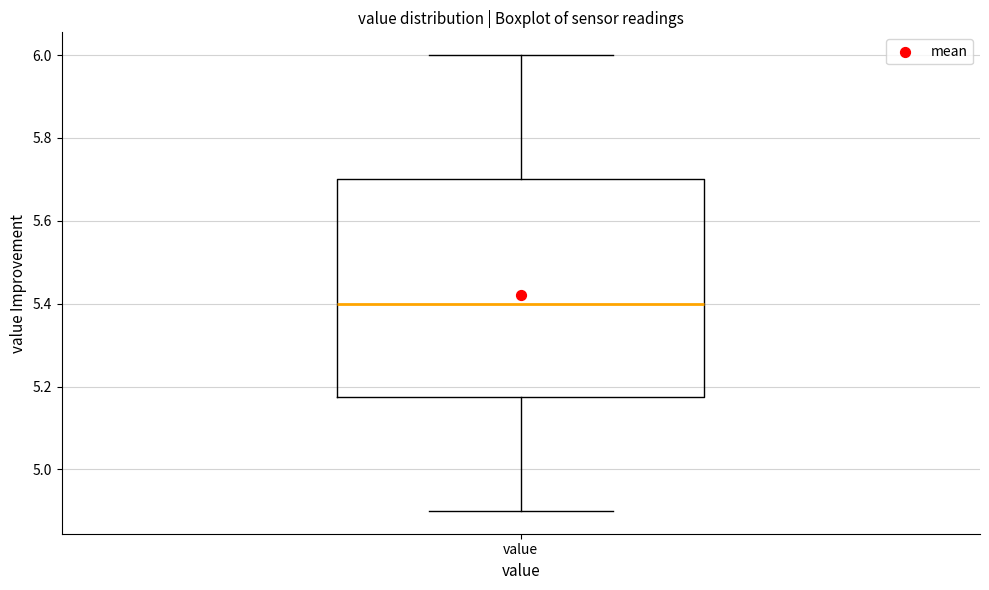

Where is the lower edge of the box for value on the y-axis? The values are not printed on the chart, so give them approximately, as read against the axis.

5.18